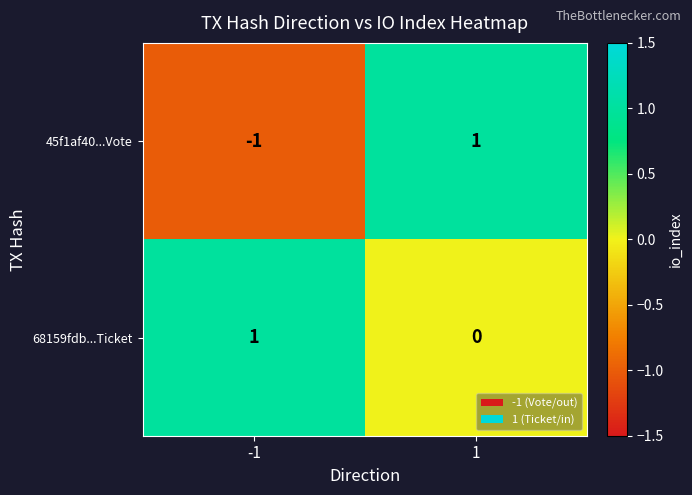

The 68159fdb...Ticket series shows 0 at 1. True or false?

True